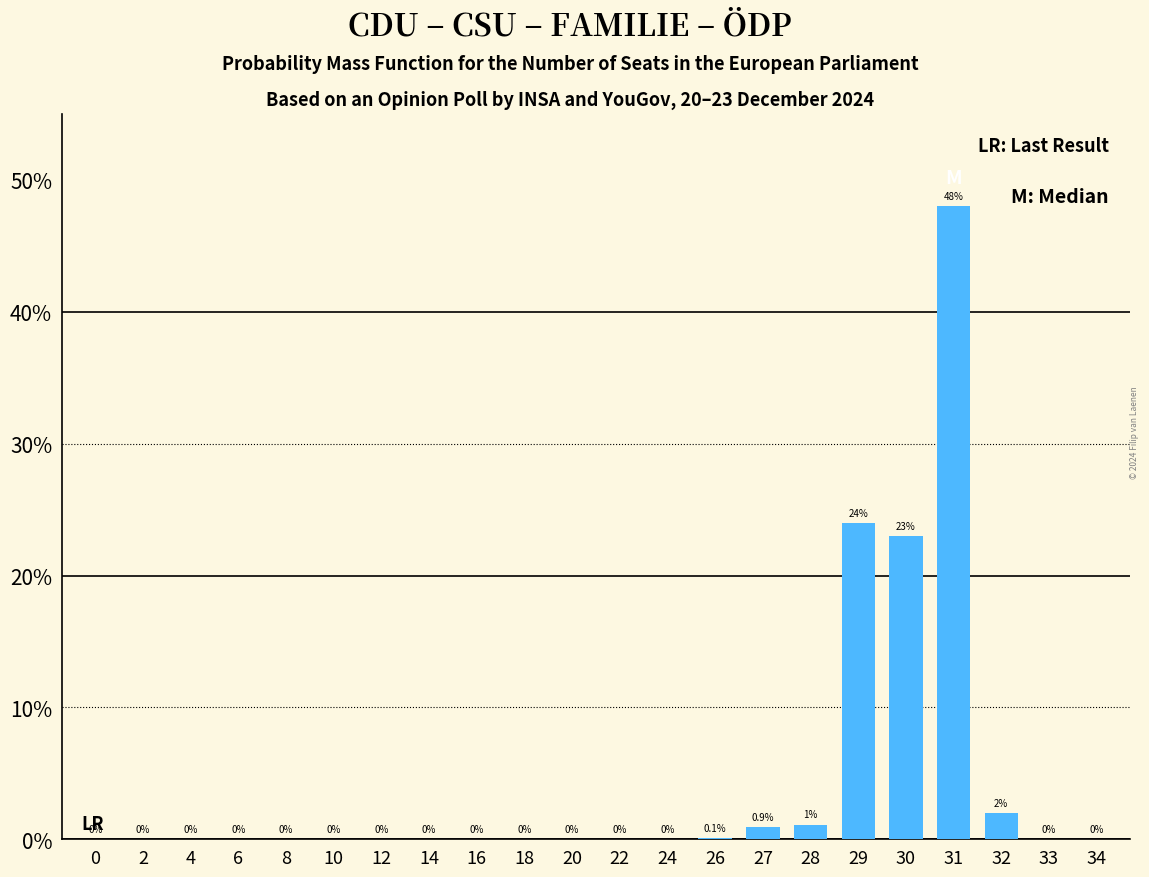

Reading right to left, list all the values displayed in this chart.

34=0.0	33=0.0	32=2.0	31=48.0	30=23.0	29=24.0	28=1.1	27=0.9	26=0.1	24=0.0	22=0.0	20=0.0	18=0.0	16=0.0	14=0.0	12=0.0	10=0.0	8=0.0	6=0.0	4=0.0	2=0.0	0=0.0